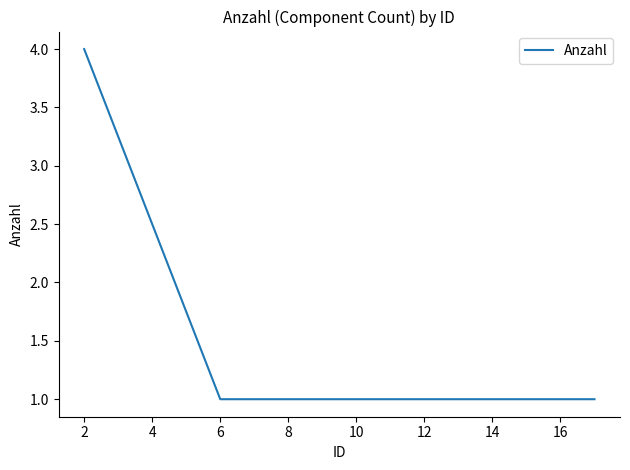

What is the maximum value shown in the chart?

4